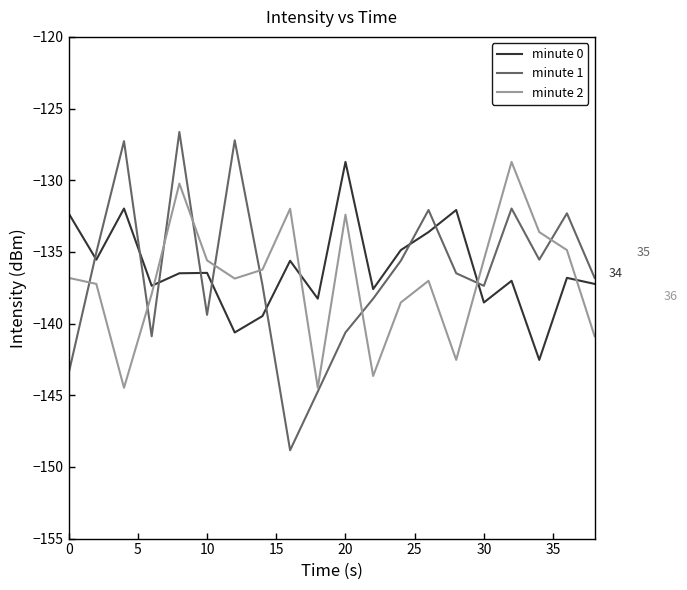

True or false: minute 0 and minute 2 intersect in this chart.

True